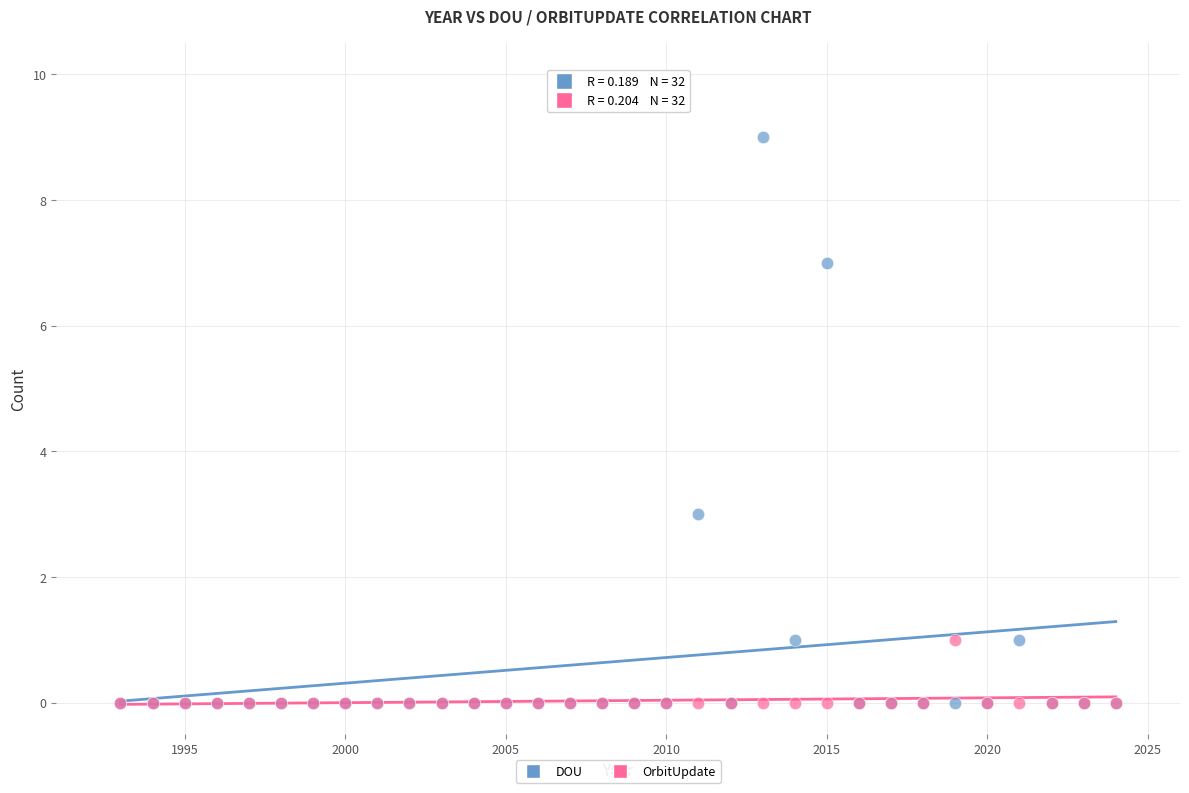

What are all the series names shown in the legend?

DOU, OrbitUpdate